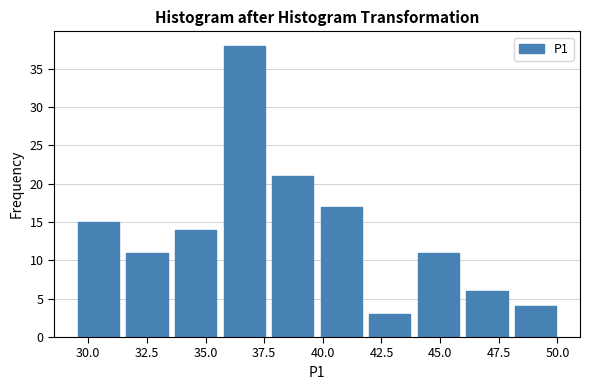

Reading left to right, transcribe this chart: for each bar, give the range it covers on the x-axis and its height. Neither the bar edges nor the heights are printed on the chart, so give them approximately, as read against the axes.

29.5 to 31.5: 15
31.5 to 33.5: 11
33.5 to 35.5: 14
35.5 to 37.5: 38
37.5 to 40.0: 21
40.0 to 42.0: 17
42.0 to 44.0: 3
44.0 to 46.0: 11
46.0 to 48.0: 6
48.0 to 50.0: 4